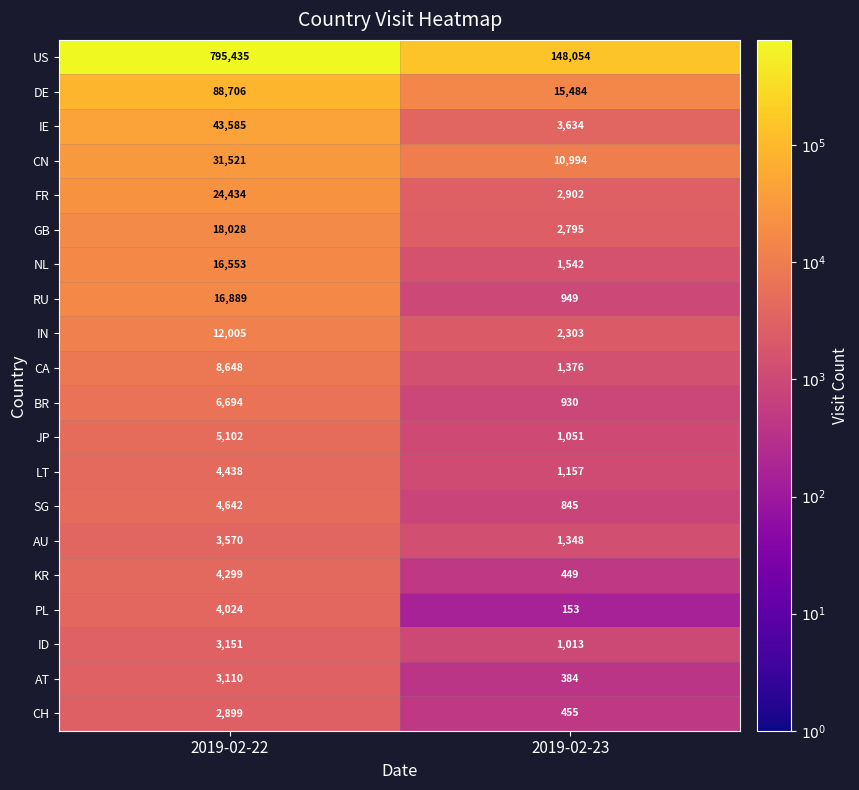

Is the value of IN at 2019-02-23 greater than the value of NL at 2019-02-22?

No